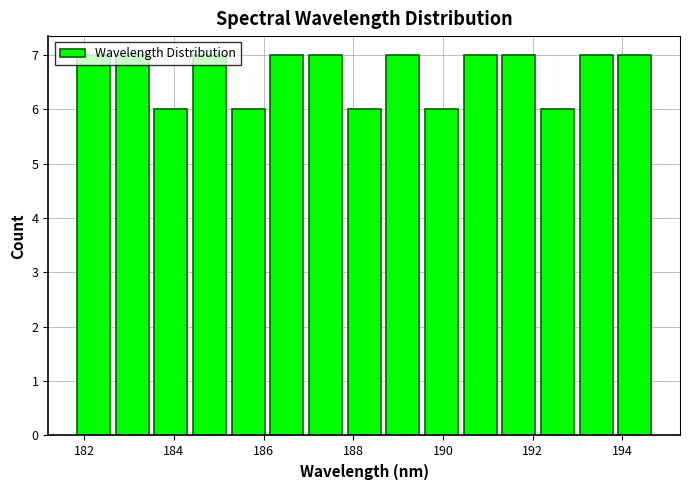

Reading left to right, transcribe this chart: for each bar, give the range it covers on the x-axis and its height. Neither the bar edges nor the heights are printed on the chart, so give them approximately, as read against the axes.

181.8 to 182.8: 7
182.8 to 183.6: 7
183.6 to 184.4: 6
184.4 to 185.2: 7
185.2 to 186.2: 6
186.2 to 187.0: 7
187.0 to 187.8: 7
187.8 to 188.8: 6
188.8 to 189.6: 7
189.6 to 190.4: 6
190.4 to 191.4: 7
191.4 to 192.2: 7
192.2 to 193.0: 6
193.0 to 194.0: 7
194.0 to 194.8: 7